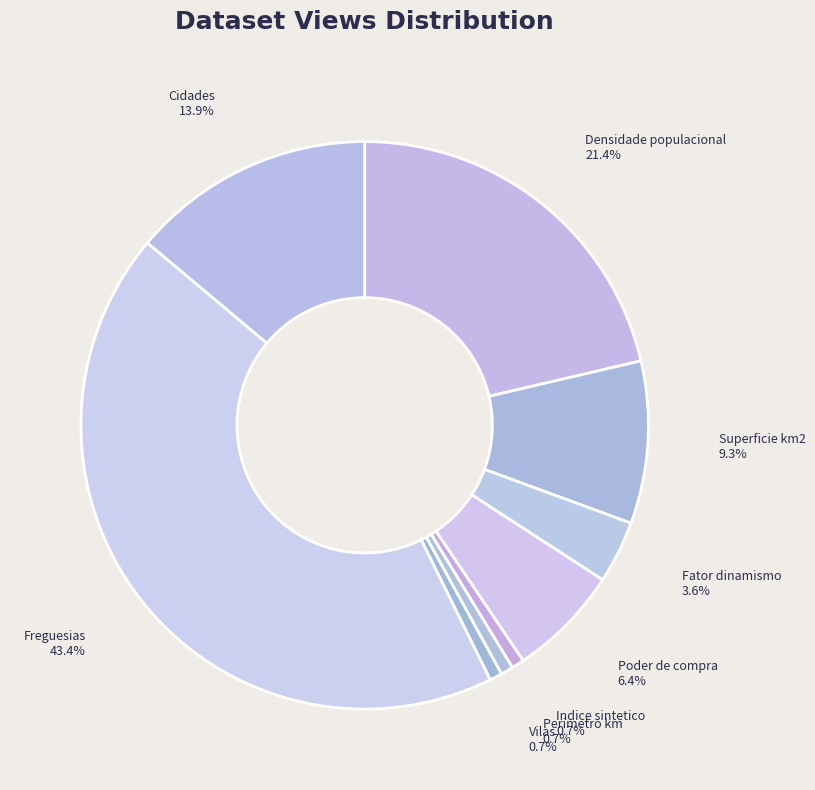

Do Perimetro km and Indice sintetico together represent more than half of the pie?

No